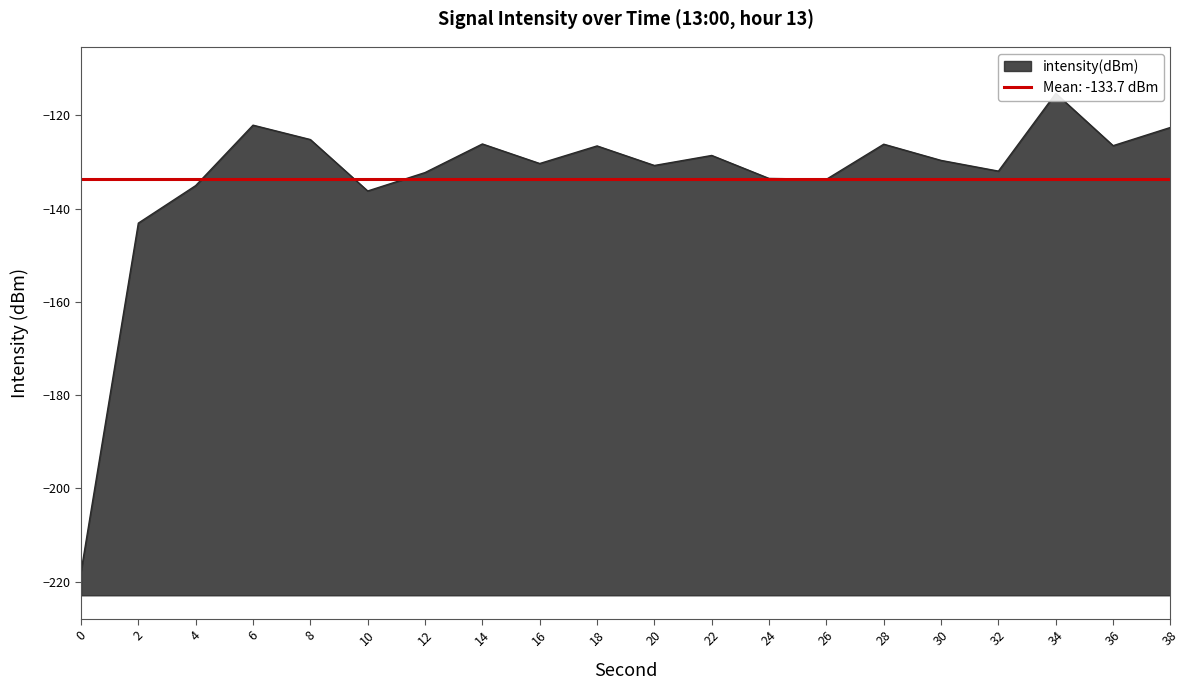

Does the chart display data point markers on the line(s)?

No